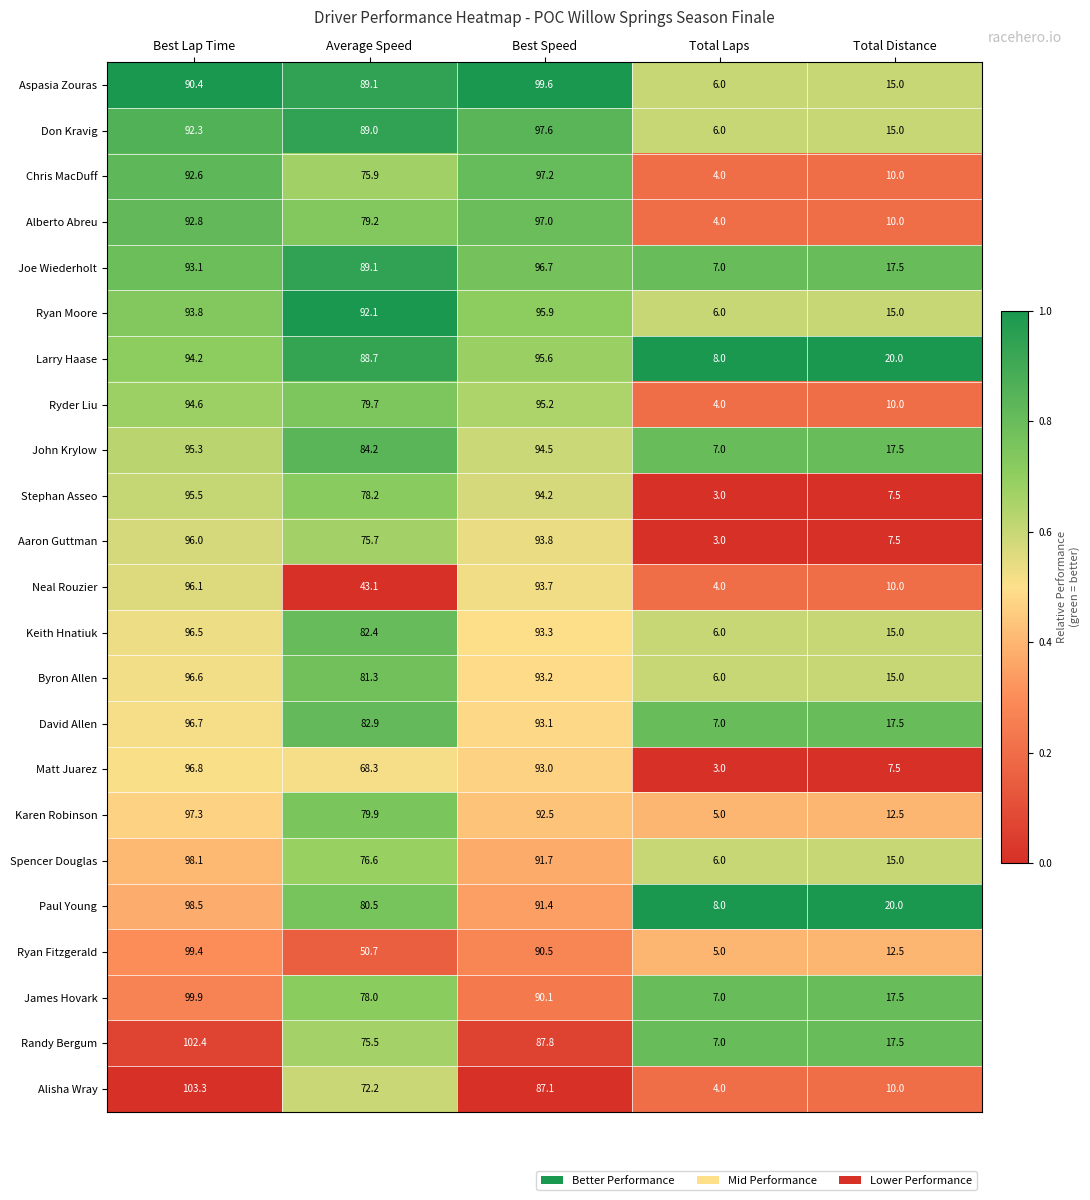

The value of Karen Robinson at Best Speed is 165.2. True or false?

False